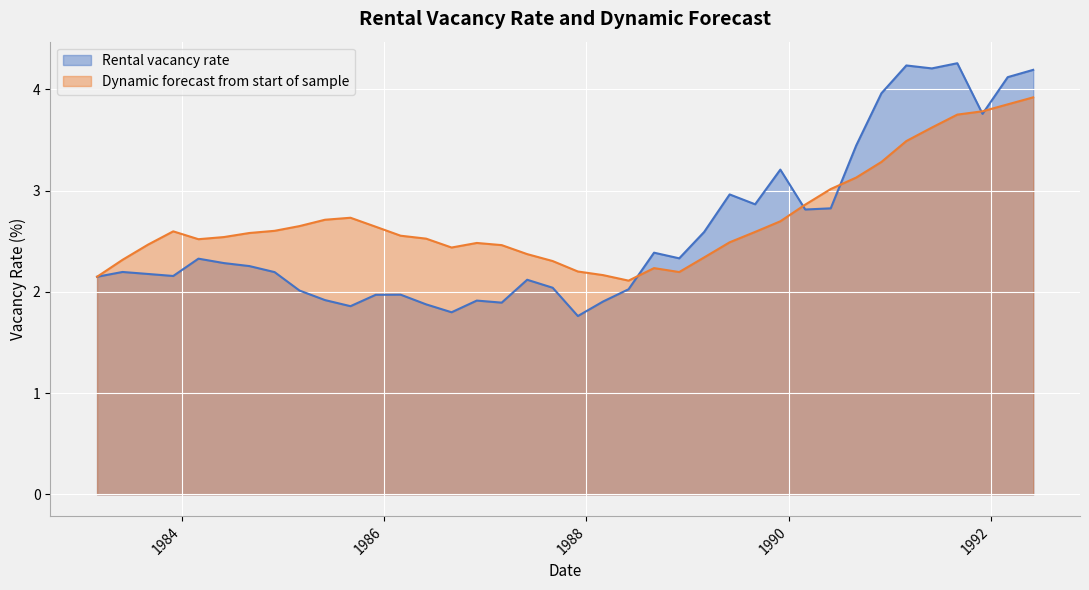

Reading left to right, extract all data points from this chart.

Rental vacancy rate: 2.1	2.2	2.2	2.2	2.3	2.3	2.3	2.2	2.0	1.9	1.9	2.0	2.0	1.9	1.8	1.9	1.9	2.1	2.0	1.8	1.9	2.0	2.4	2.3	2.6	3.0	2.9	3.2	2.8	2.8	3.4	4.0	4.2	4.2	4.3	3.8	4.1	4.2
Dynamic forecast from start of sample: 2.1	2.3	2.5	2.6	2.5	2.5	2.6	2.6	2.6	2.7	2.7	2.6	2.6	2.5	2.4	2.5	2.5	2.4	2.3	2.2	2.2	2.1	2.2	2.2	2.3	2.5	2.6	2.7	2.9	3.0	3.1	3.3	3.5	3.6	3.7	3.8	3.9	3.9